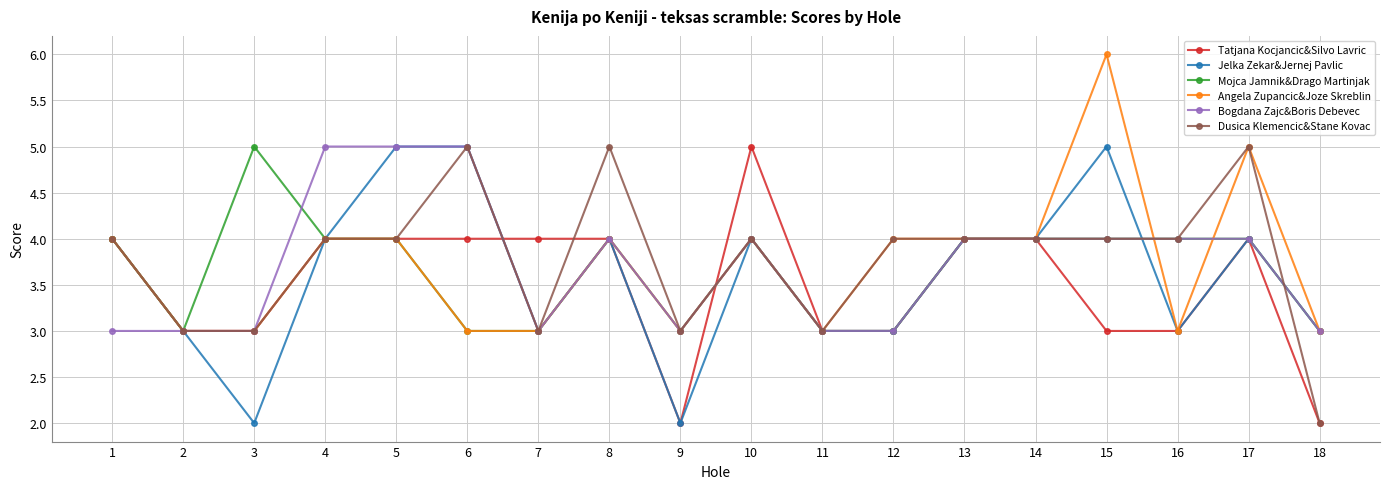

Is the value of Tatjana Kocjancic&Silvo Lavric at 18 greater than the value of Dusica Klemencic&Stane Kovac at 17?

No